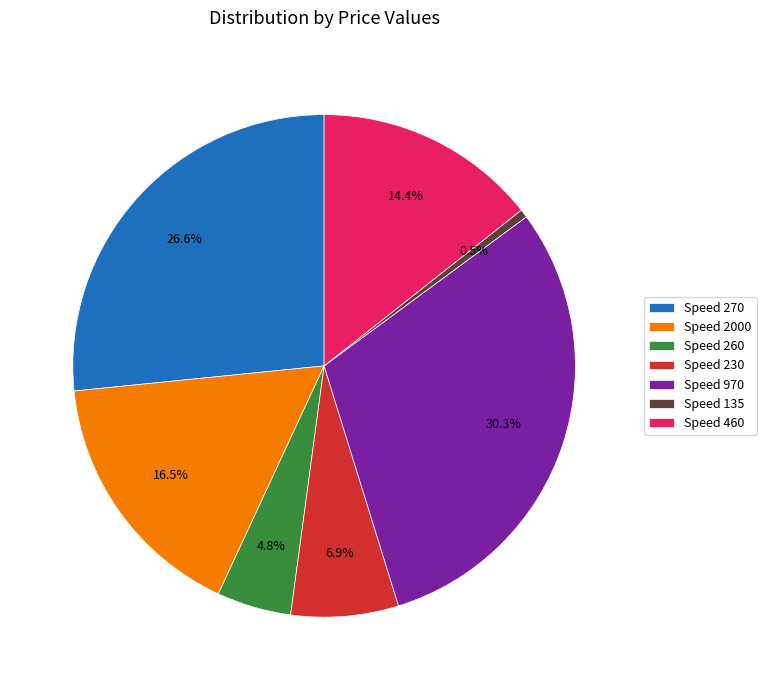

Count the number of slices in the pie.

7